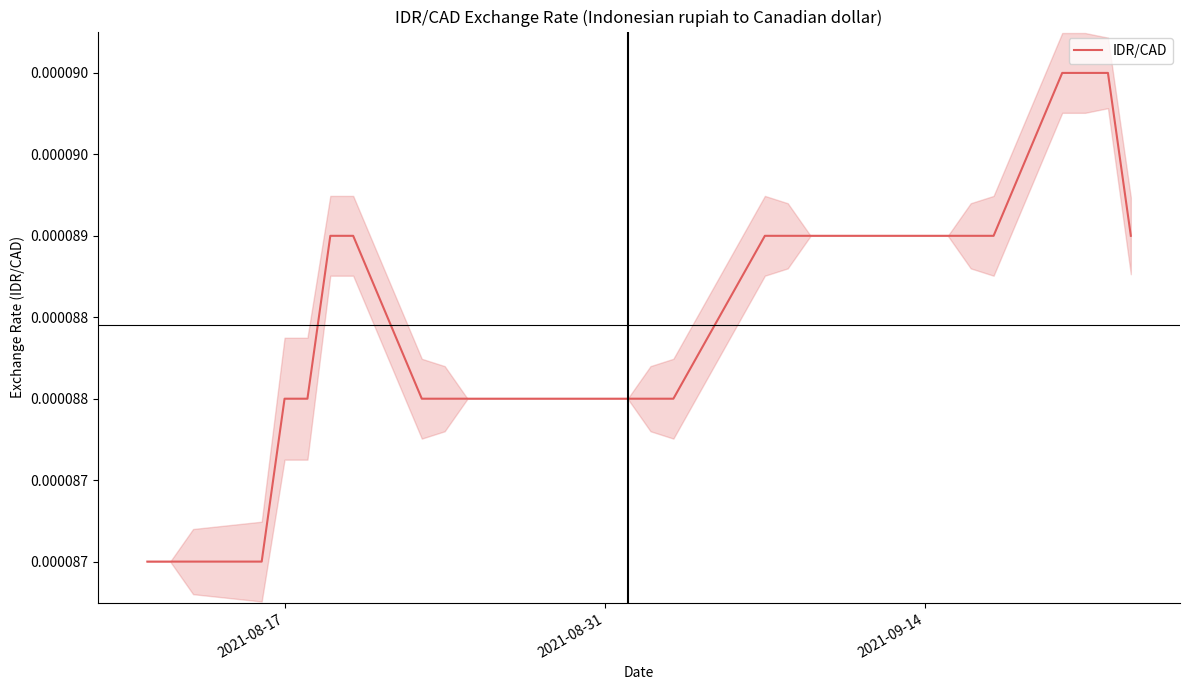

The value at 2021-09-14 is 0.0. True or false?

True